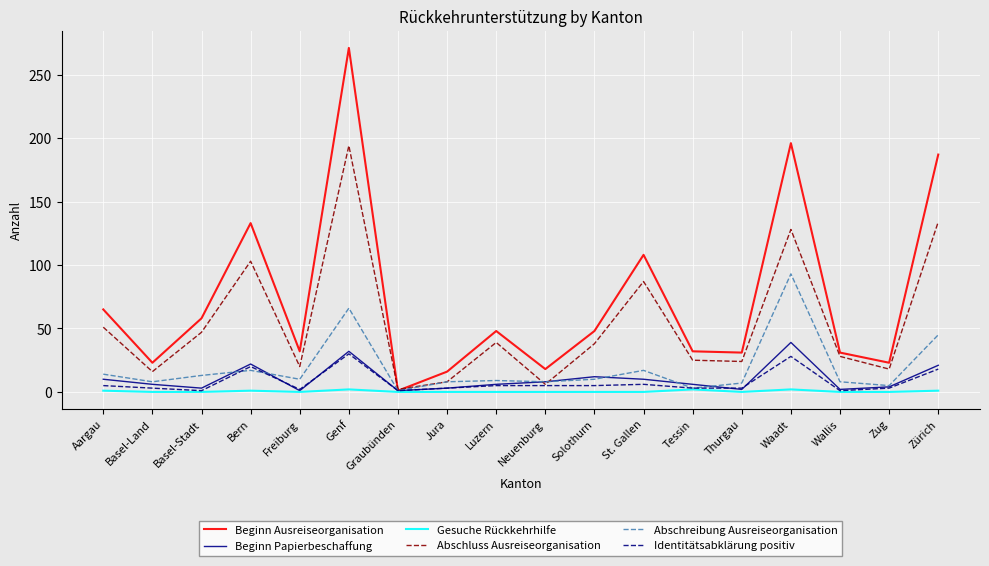

What is the highest value of the Gesuche Rückkehrhilfe series?

2